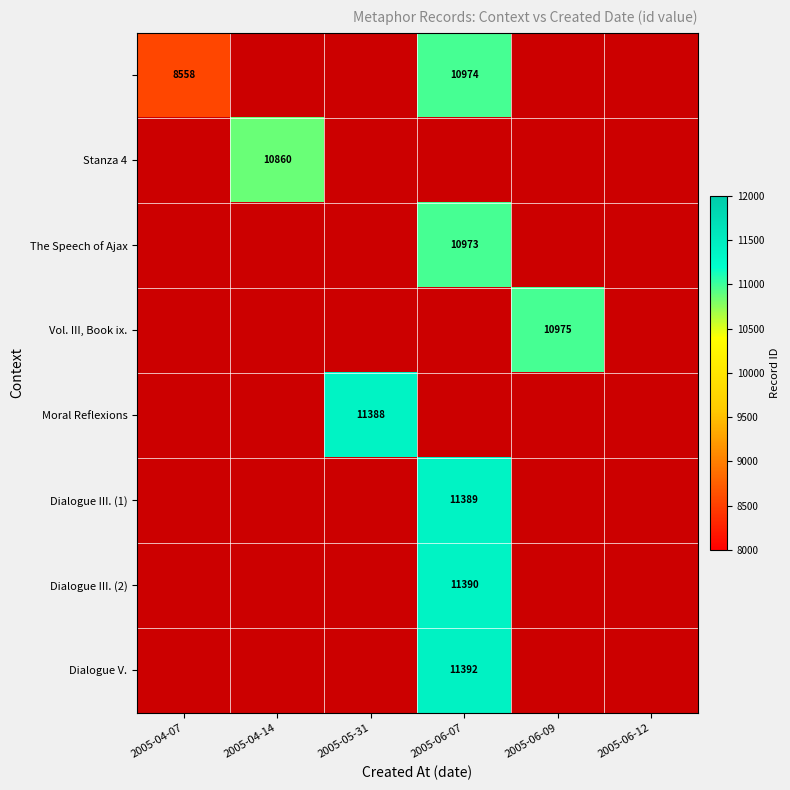

The value of Dialogue III. (1) at 2005-06-07 is 11389. True or false?

True